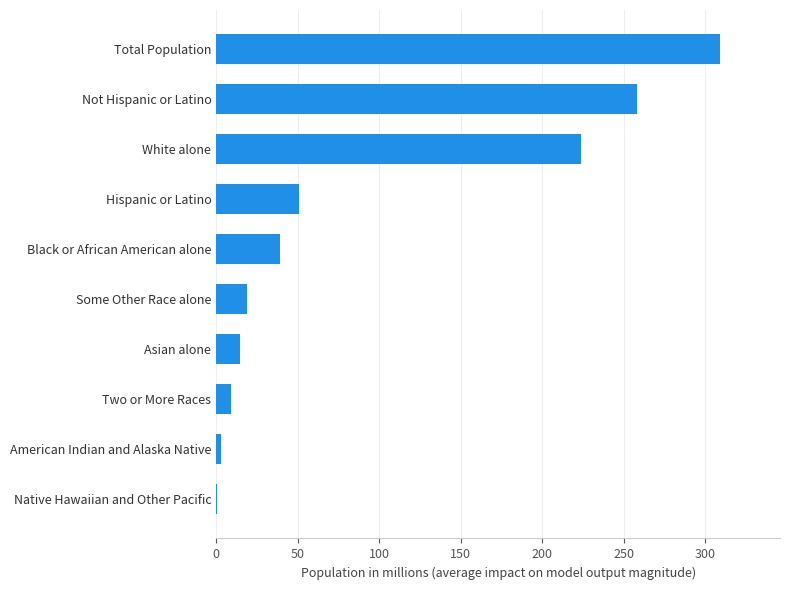

Which label corresponds to the largest value in the chart?

Total Population